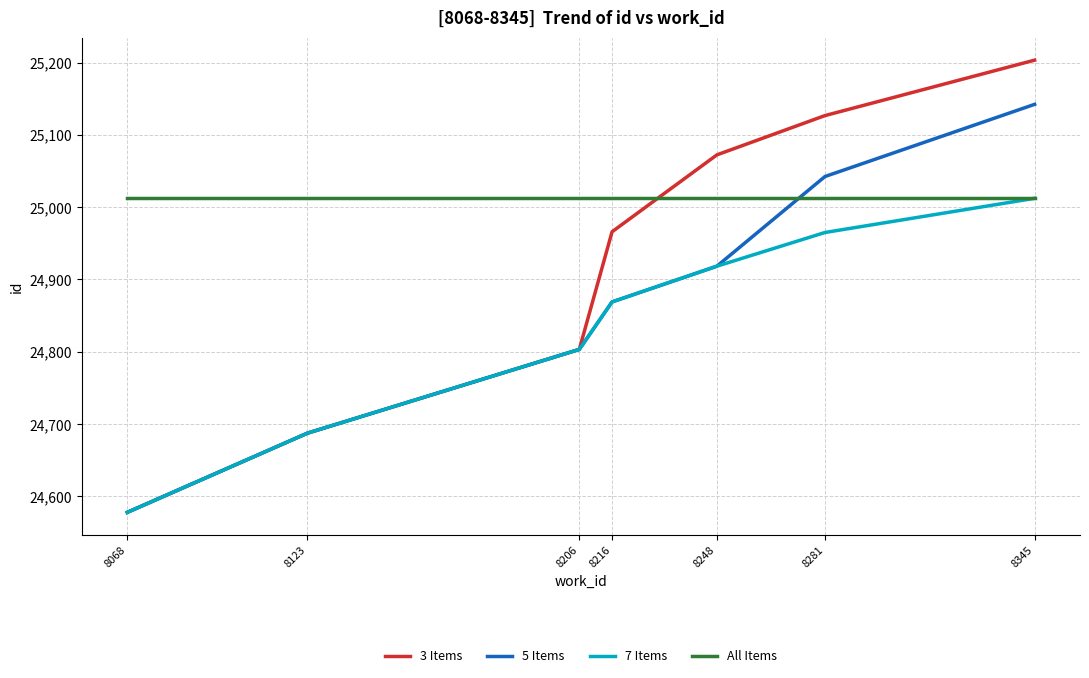

What is the difference between the highest and lowest values at 8068?

434.3